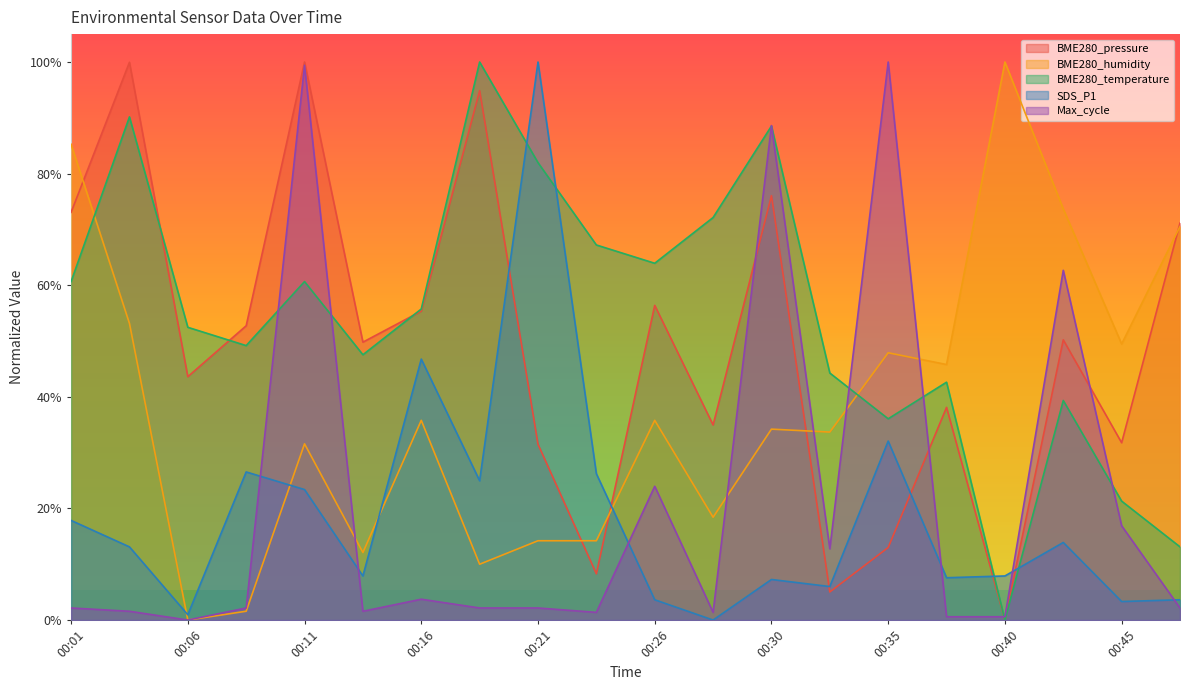

How many lines are shown in the chart?

5